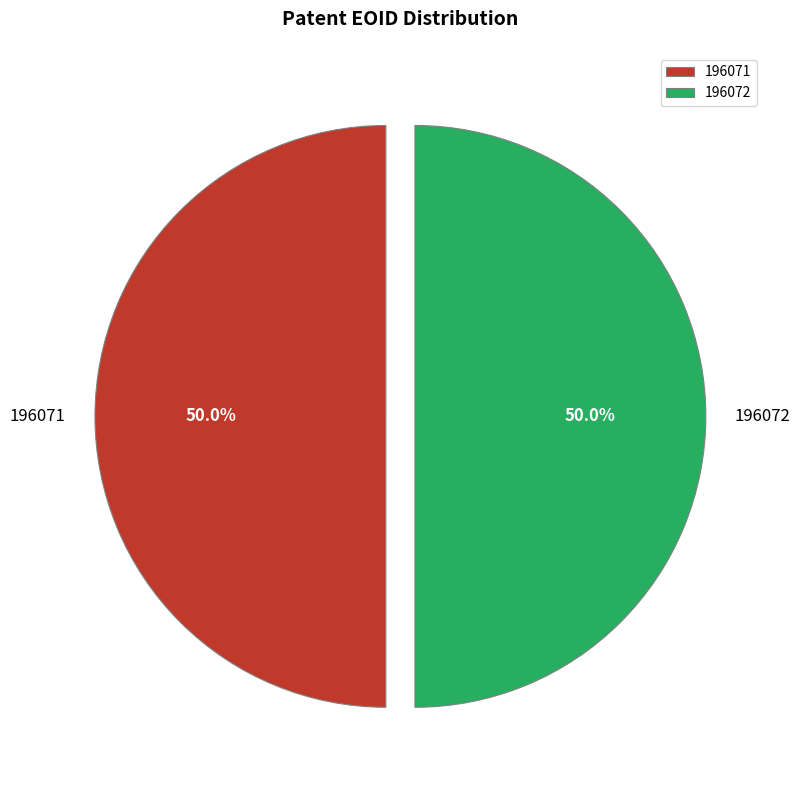

How many slices are in this pie chart?

2